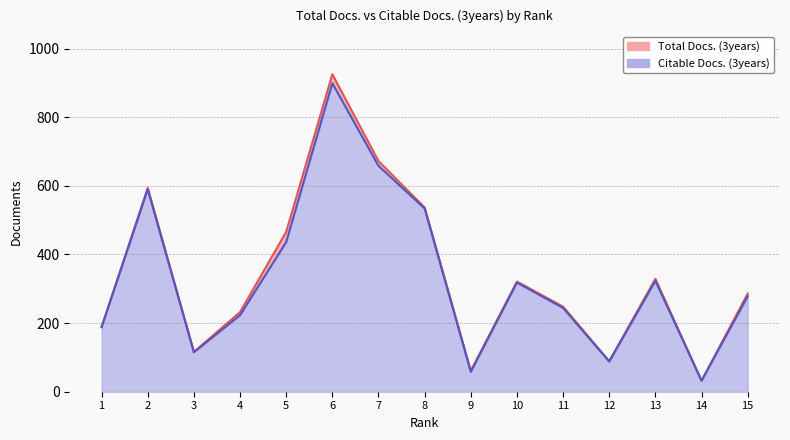

At which label is Total Docs. (3years) closest to 478?

5